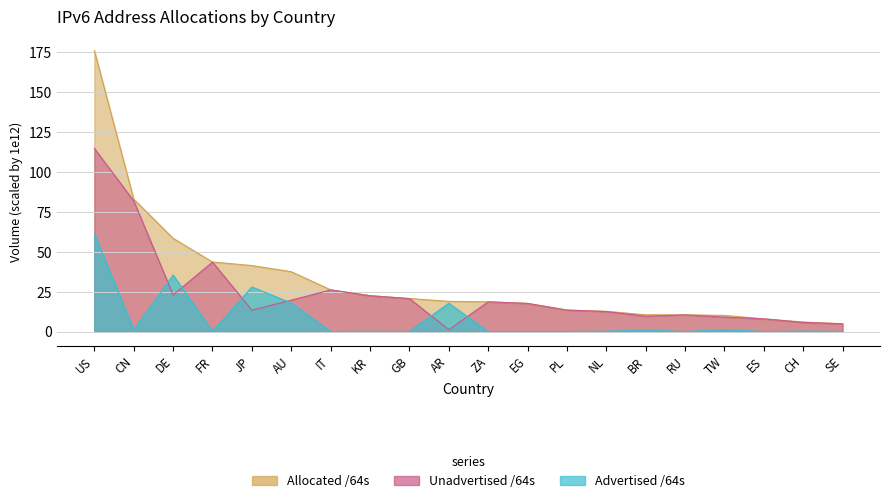

What is the difference between the Allocated /64s values at SE and CH?

1.0